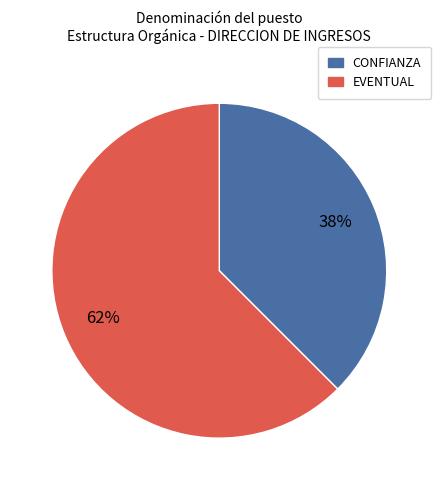

Is there any slice that represents more than half of the pie?

Yes